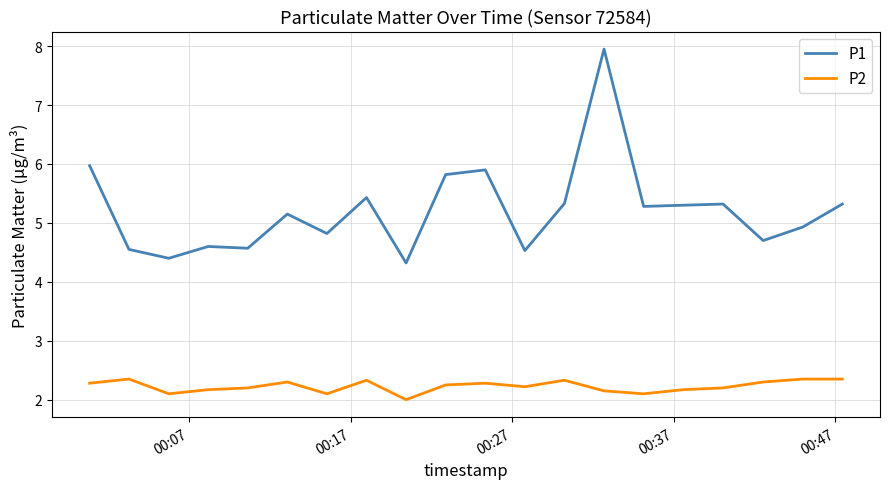

What is the minimum value shown in the chart?

2.0